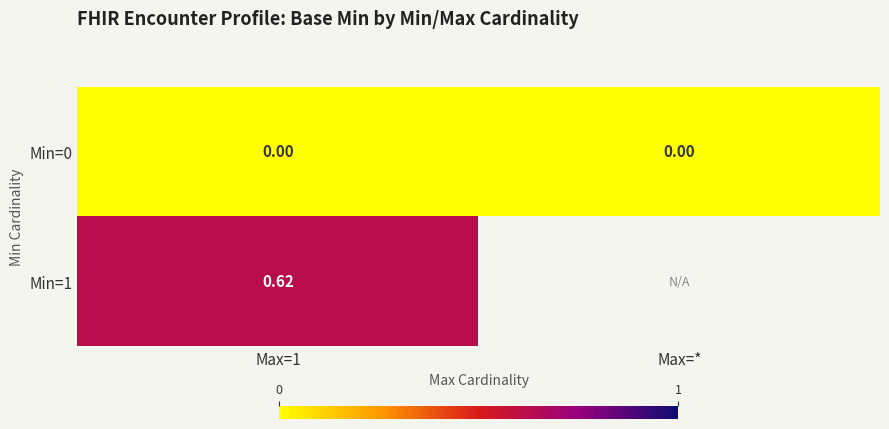

At how many categories does at least one series exceed 0?

1